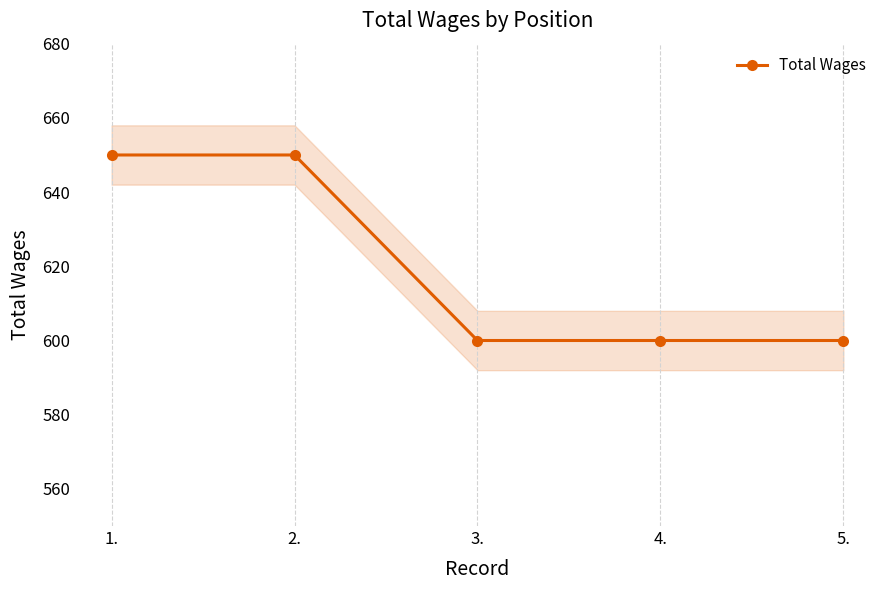

How many values are between 600 and 650?

5